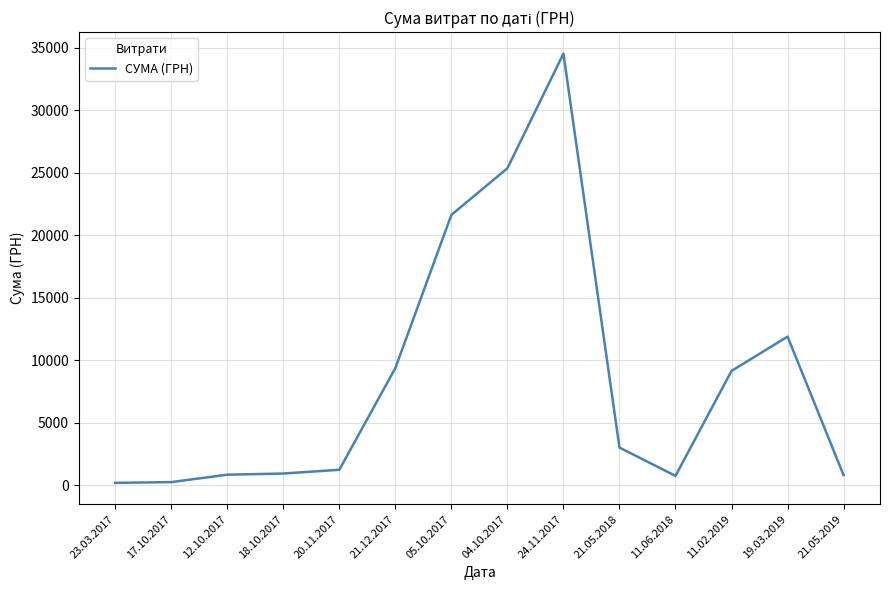

What is the smallest value displayed?

181.8